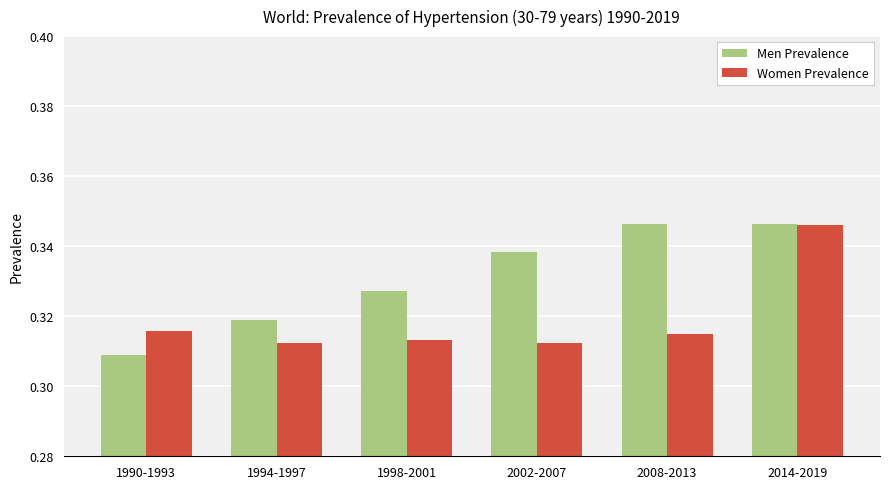

How many bars are there in each group?

2